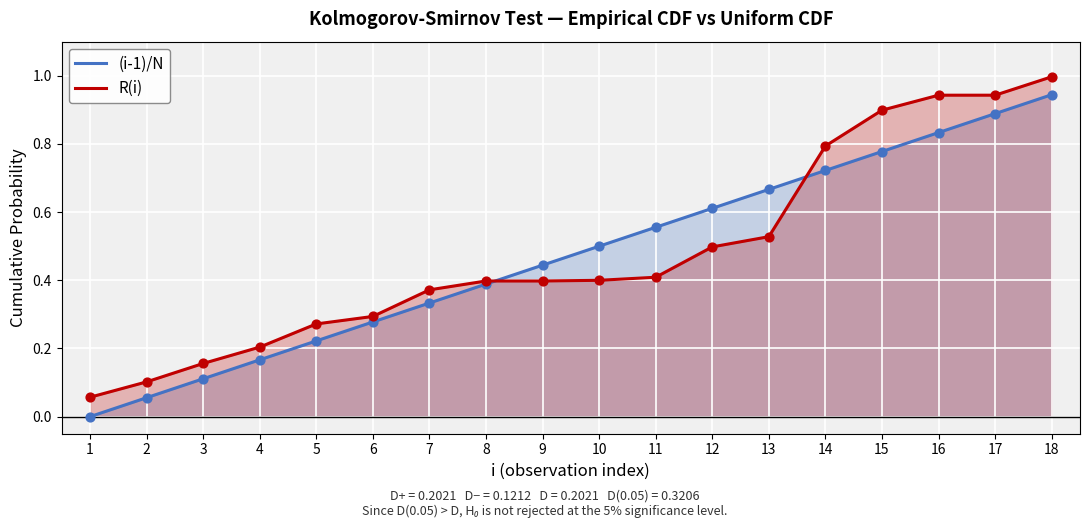

At which category is the sum across all series the highest?

18